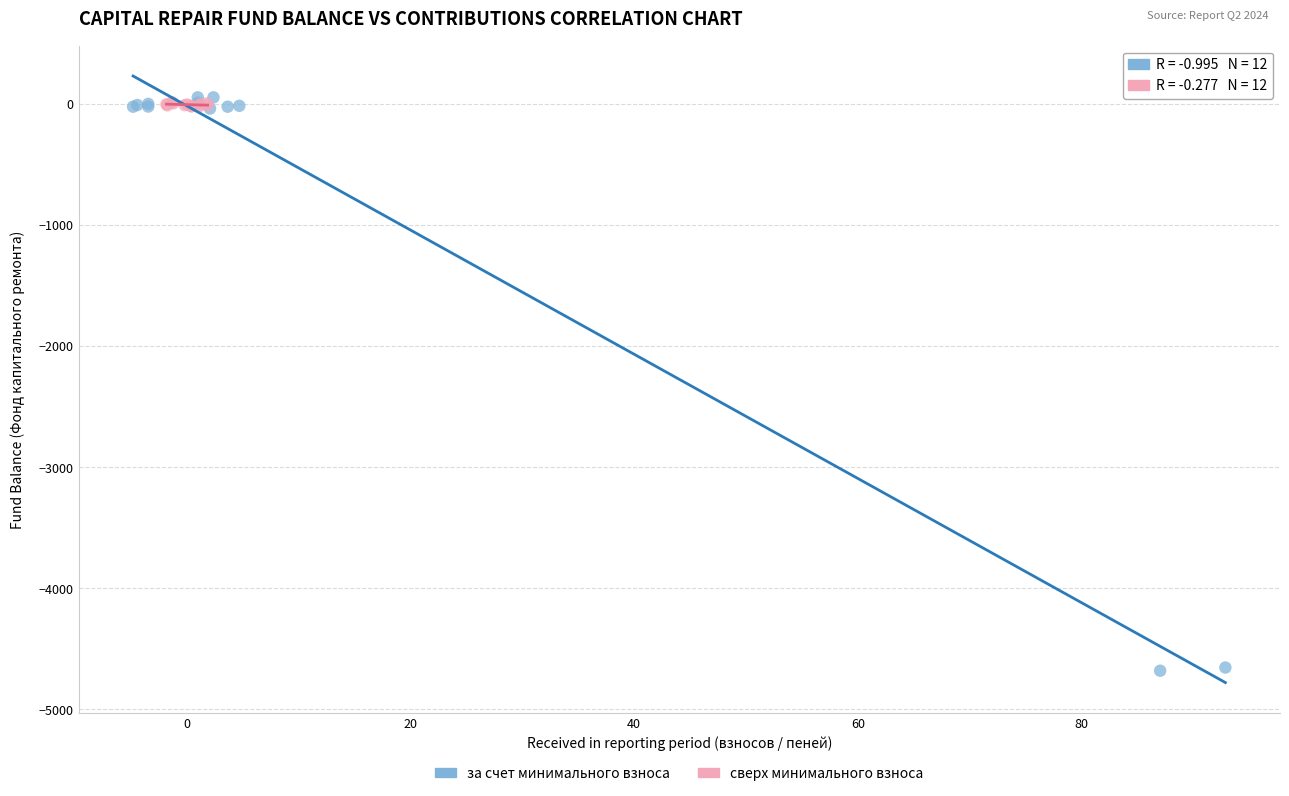

Which series has the widest spread of Y values?

за счет минимального взноса